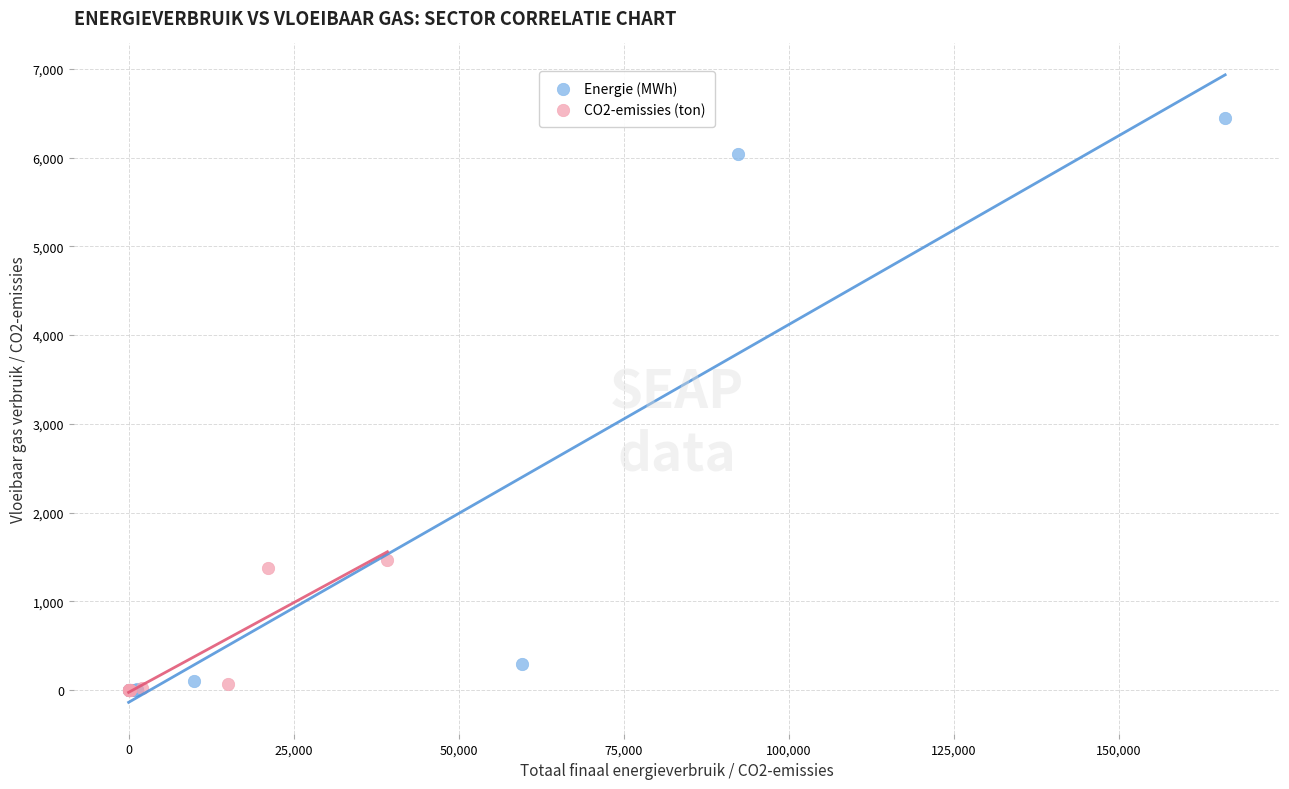

Which series has the widest spread of Y values?

Energie (MWh)